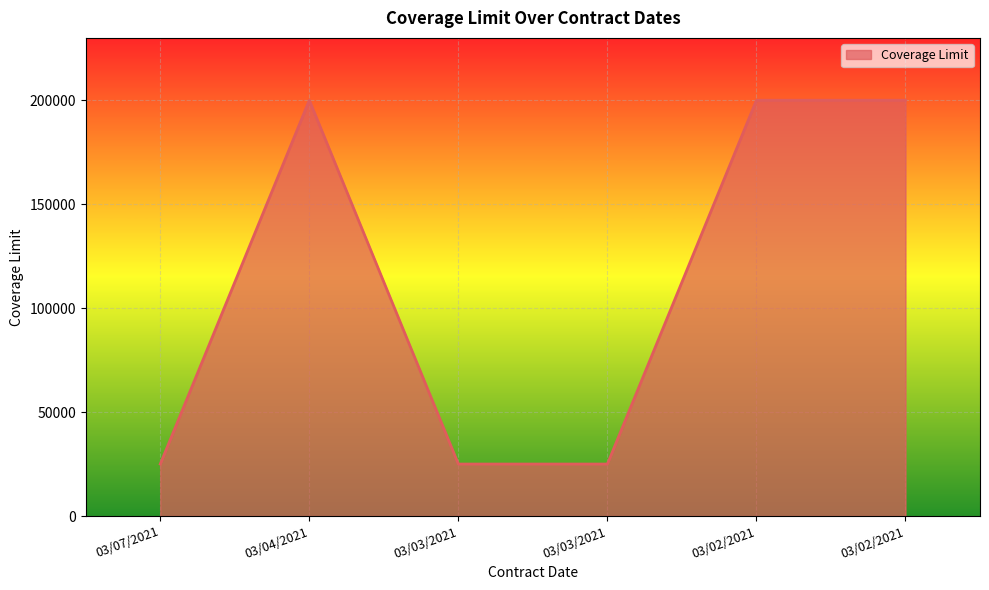

Which category has the highest value across all series?

03/04/2021